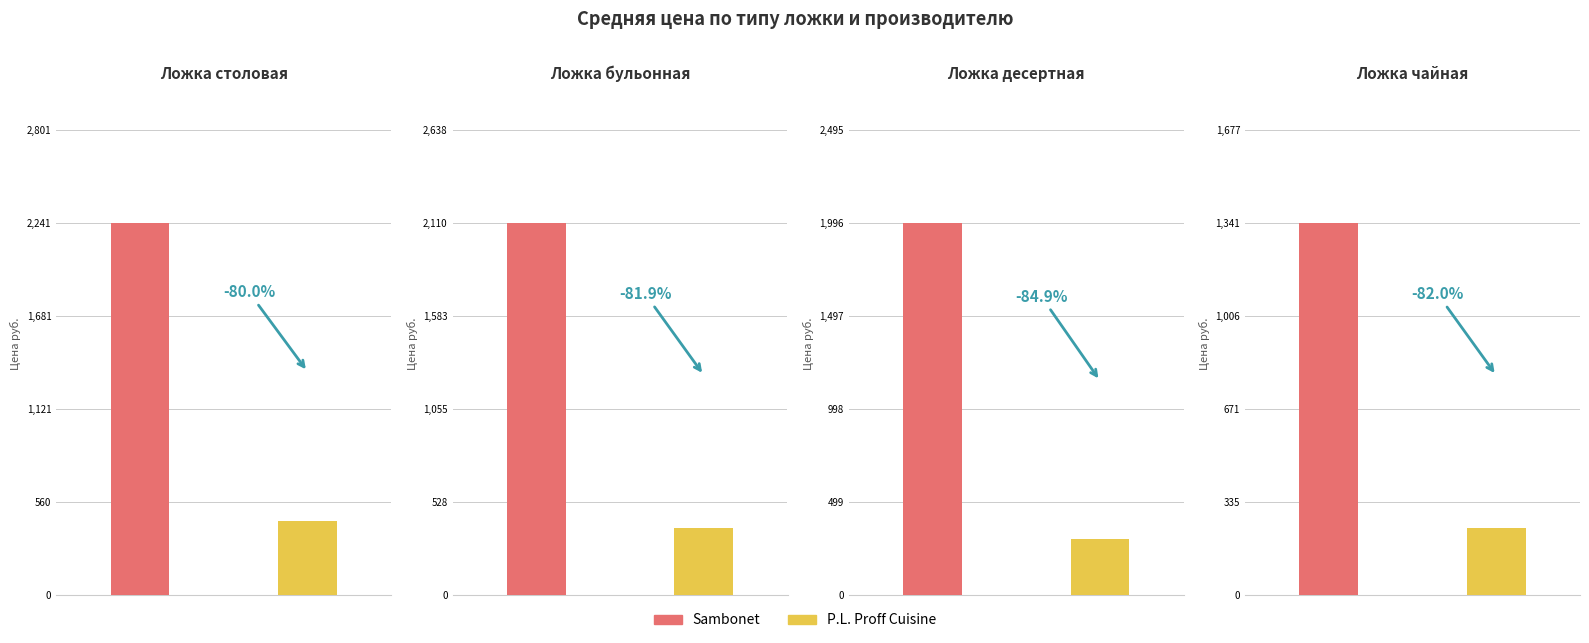

What is the label of the 5th bar from the right?

Ложка бульонная